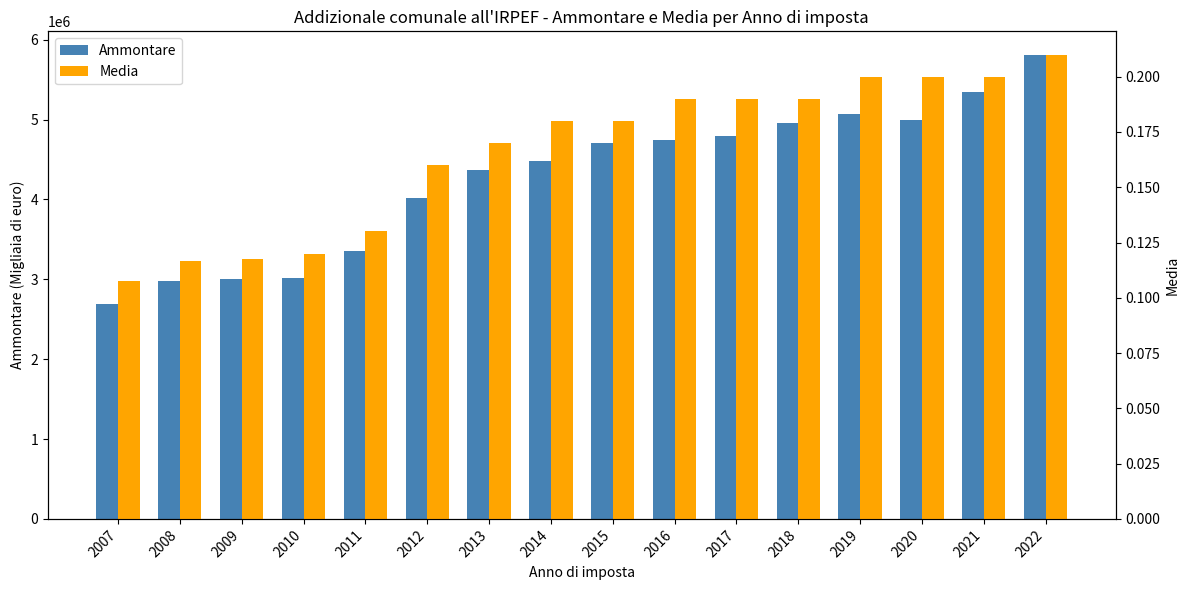

Is it true that Media equals 0.2 at 2013?

True